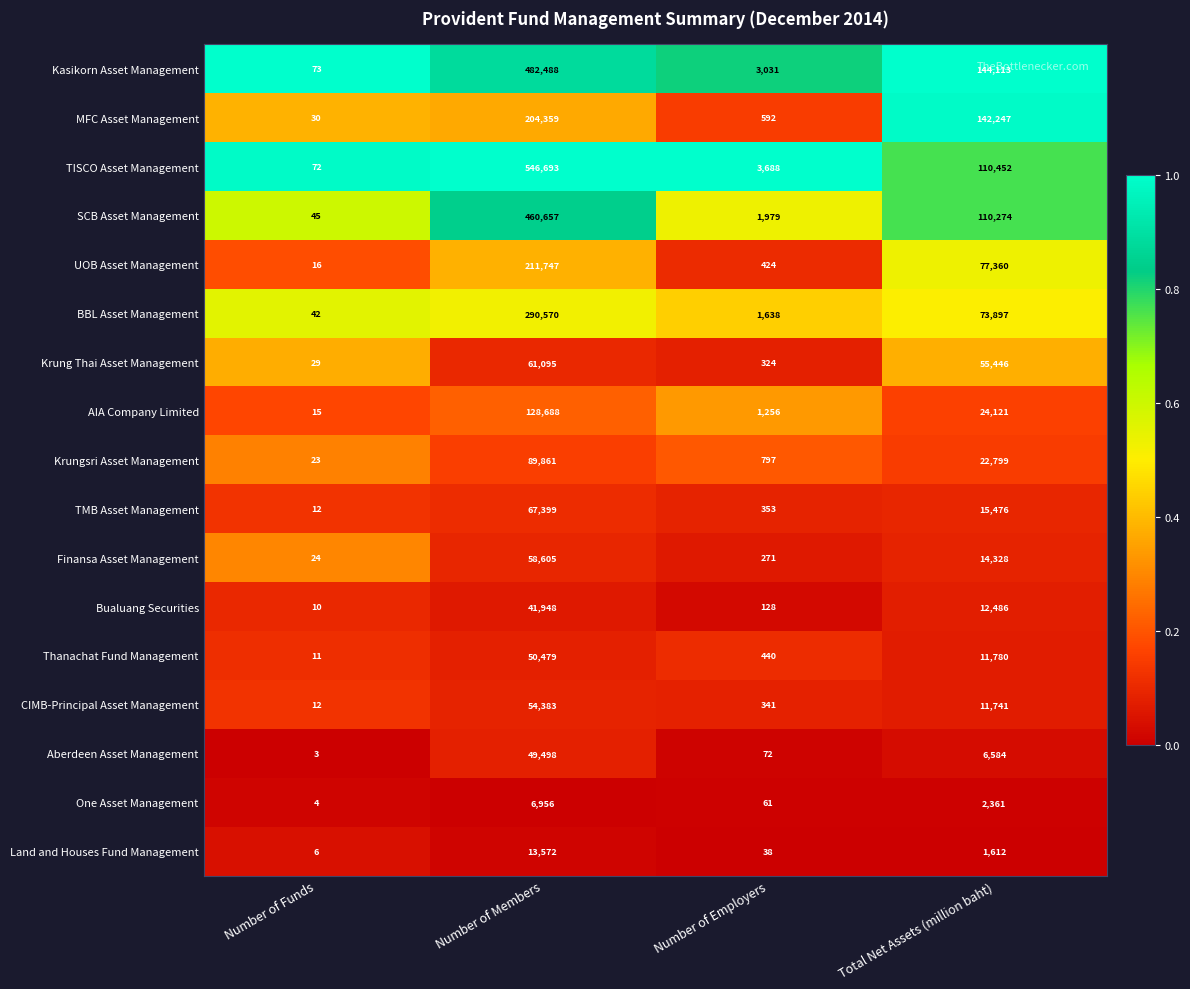

List the series in order of their peak value, lowest first.

One Asset Management, Land and Houses Fund Management, Bualuang Securities, Aberdeen Asset Management, Thanachat Fund Management, CIMB-Principal Asset Management, Finansa Asset Management, Krung Thai Asset Management, TMB Asset Management, Krungsri Asset Management, AIA Company Limited, MFC Asset Management, UOB Asset Management, BBL Asset Management, SCB Asset Management, Kasikorn Asset Management, TISCO Asset Management